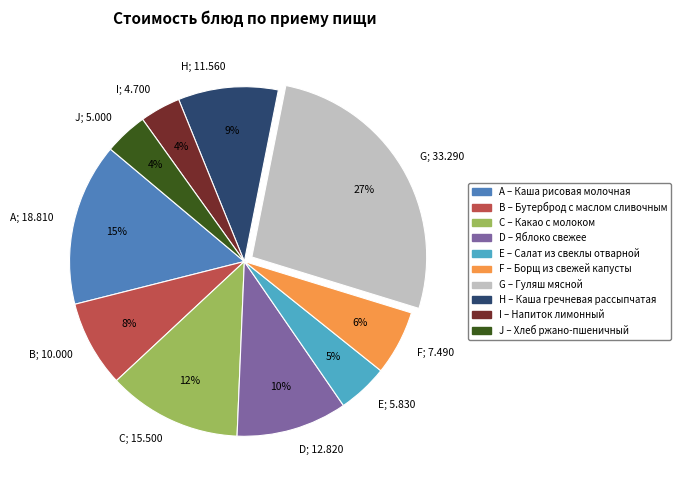

To the nearest percent, what is the average slice percentage?

10%